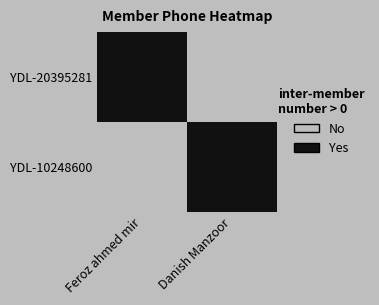

Rank the series at Feroz ahmed mir from lowest to highest value.

YDL-10248600, YDL-20395281